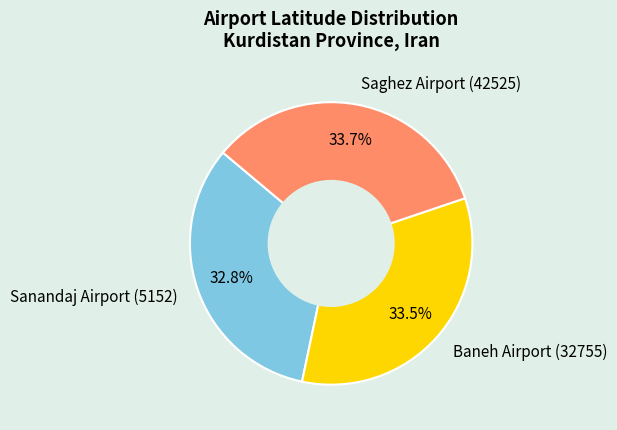

What percentage do Sanandaj Airport (5152) and Baneh Airport (32755) together represent?

66.3%